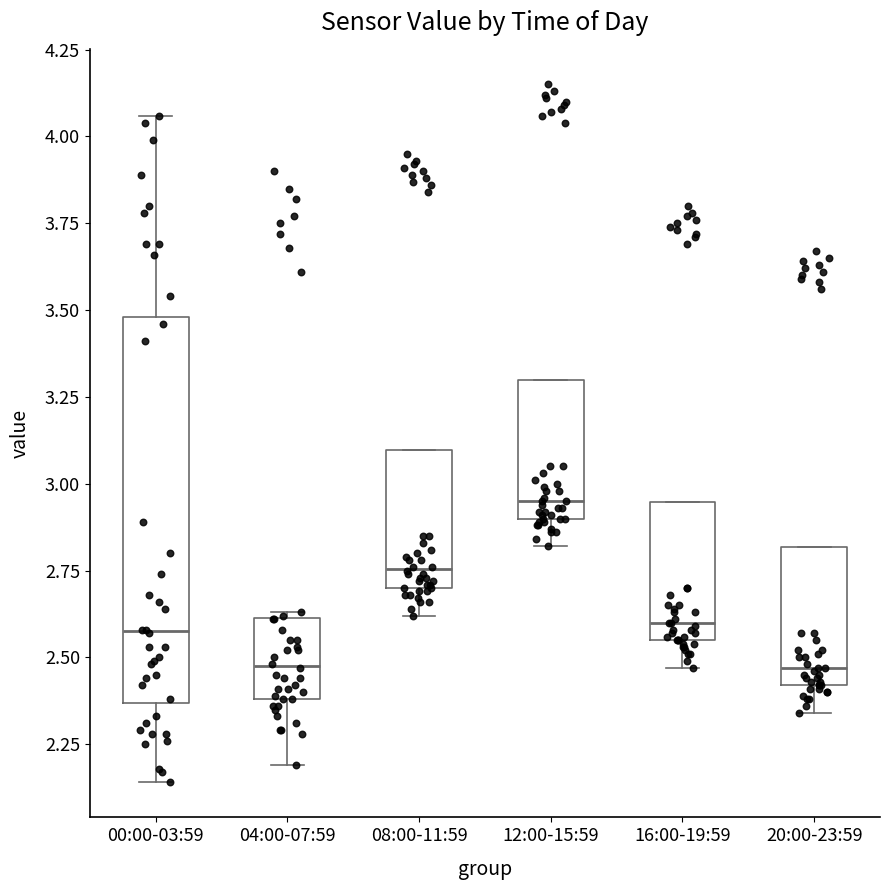

Comparing the boxes themselves (not the whiskers), which one is the tallest?

00:00-03:59